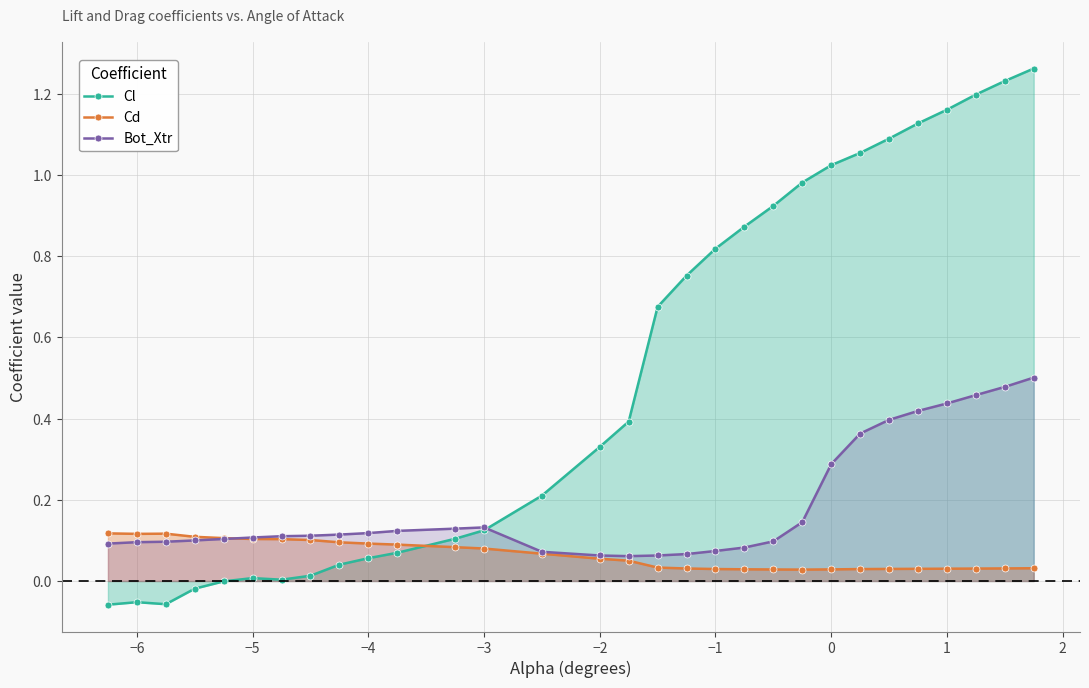

Rank the series by their average value, from highest to lowest.

Cl, Bot_Xtr, Cd